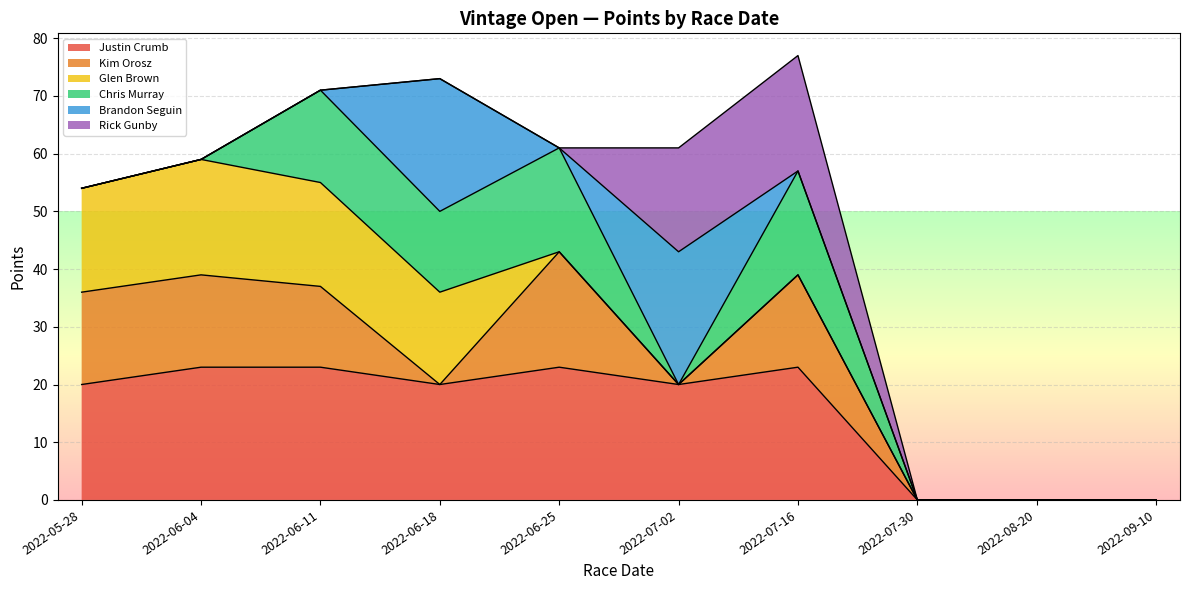

What is the label of the 4th point from the right?

2022-07-16